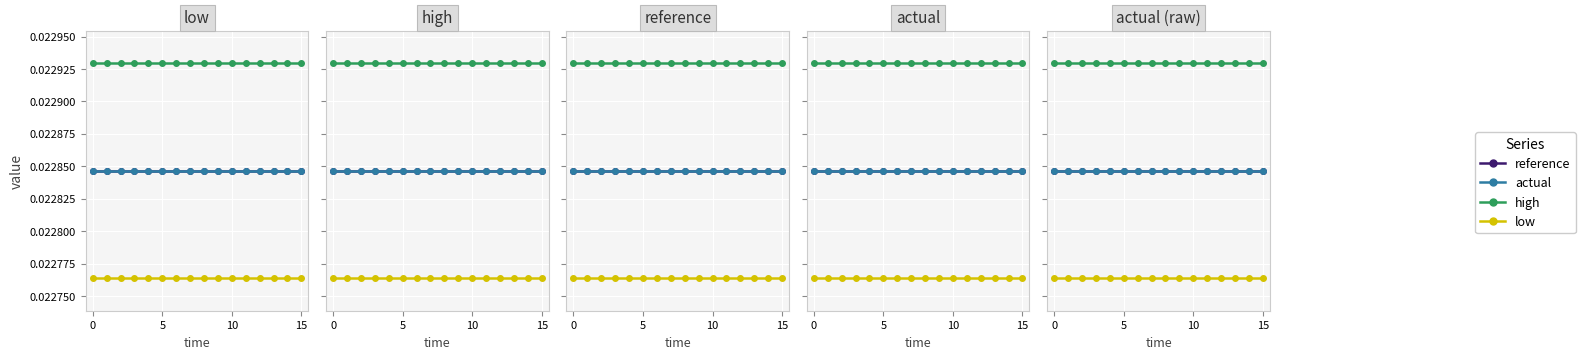

Between 11 and 12, which series saw the biggest shift?

reference